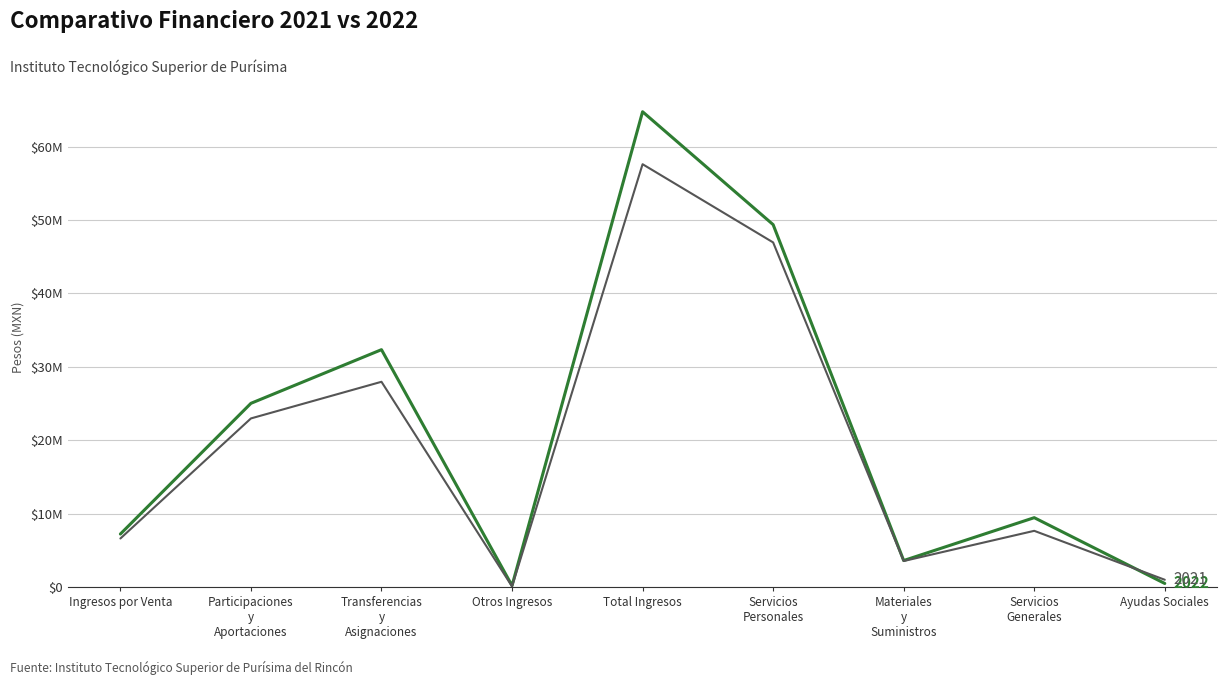

What is the spread (max minus min) of values at Ingresos por Venta?

608229.0